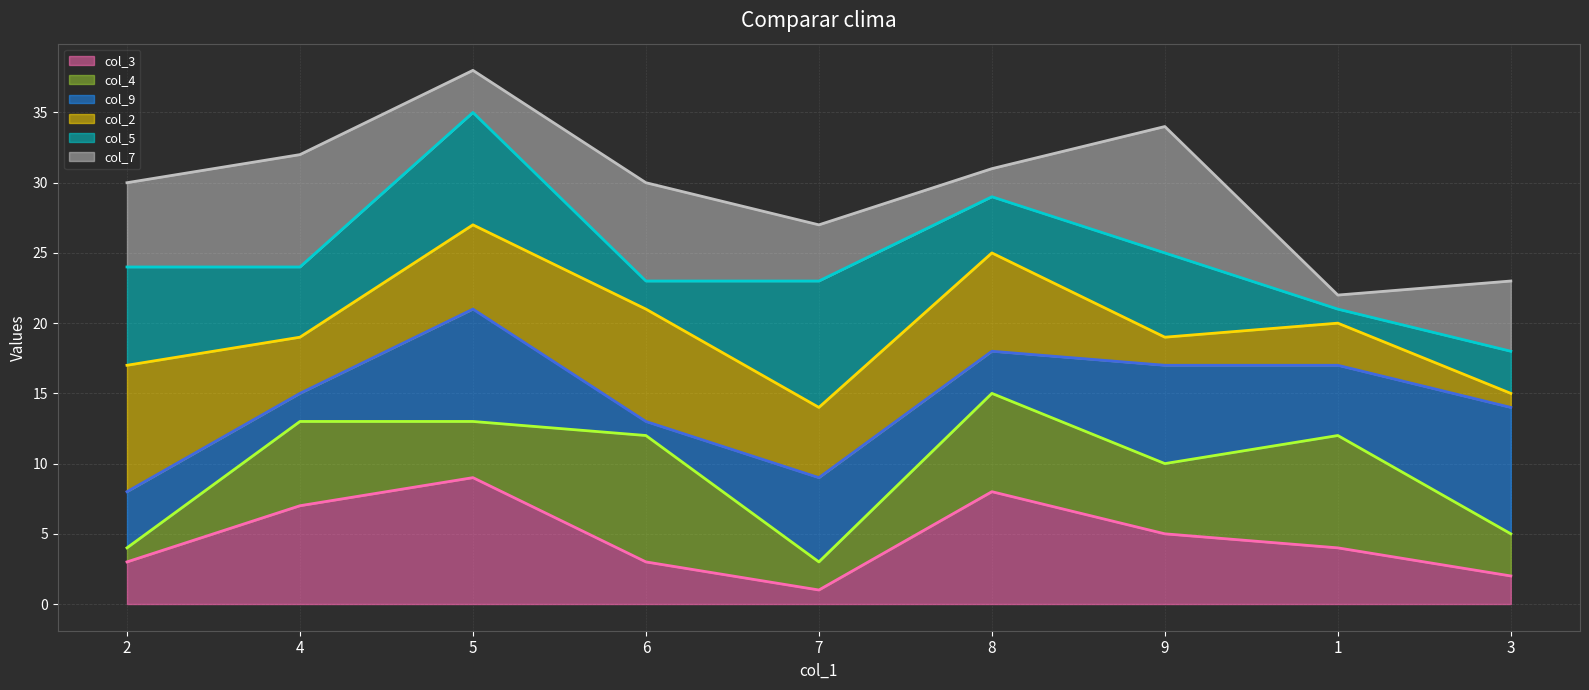

Rank the categories by col_7 line value from lowest to highest.

1, 3, 7, 2, 6, 8, 4, 9, 5